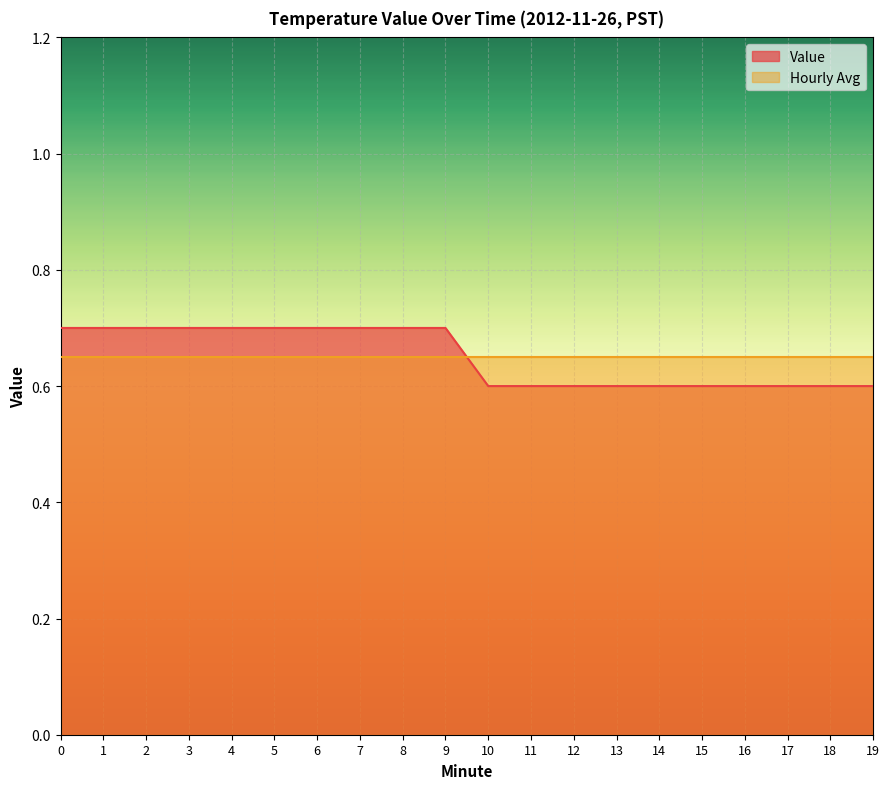

Reading right to left, list all the values displayed in this chart.

19=0.6	18=0.6	17=0.6	16=0.6	15=0.6	14=0.6	13=0.6	12=0.6	11=0.6	10=0.6	9=0.7	8=0.7	7=0.7	6=0.7	5=0.7	4=0.7	3=0.7	2=0.7	1=0.7	0=0.7